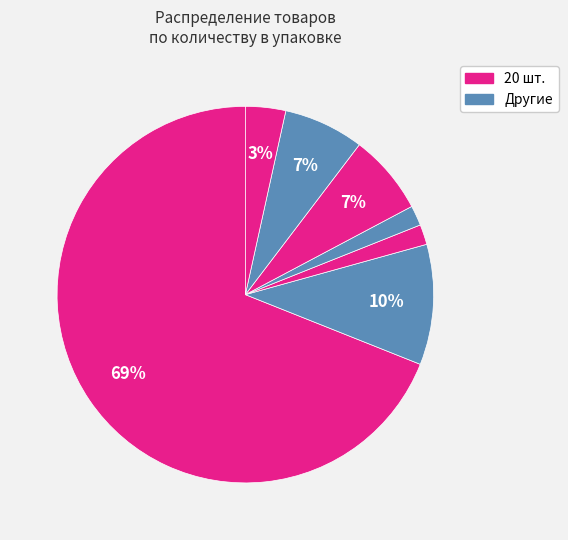

How many segments does this pie chart have?

7